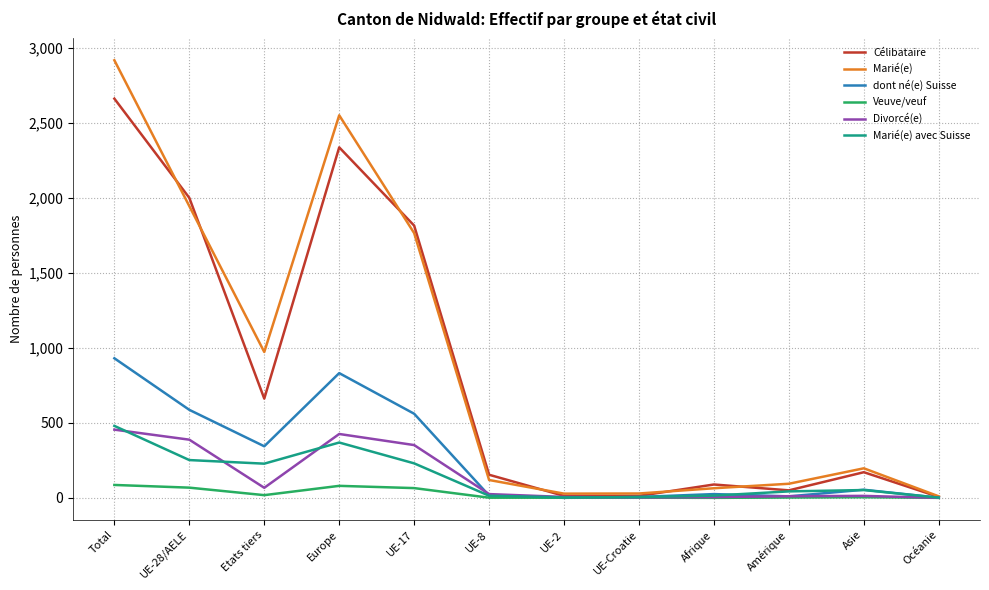

Which category has the highest value across all series?

Total